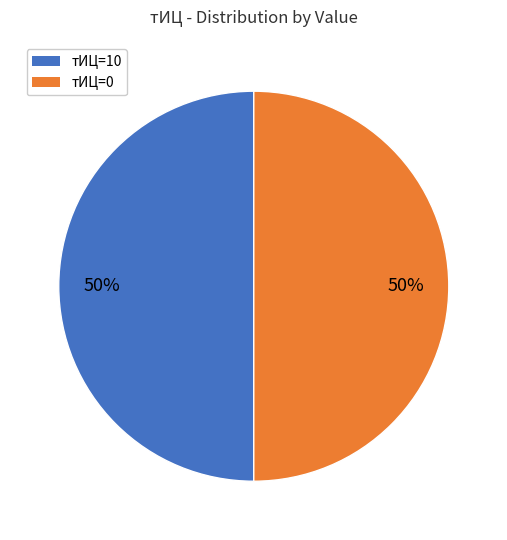

To the nearest percent, what portion does тИЦ=10 represent?

50%